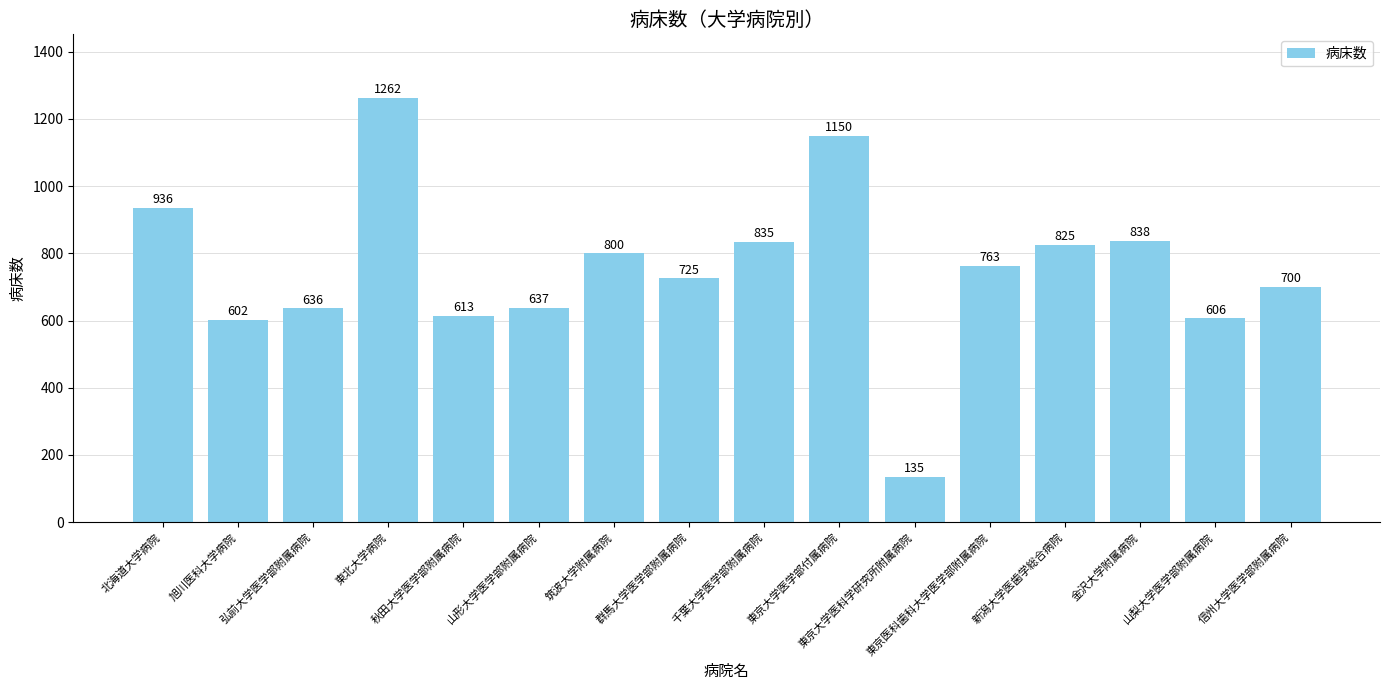

What is the value of the 8th bar from the left?

725